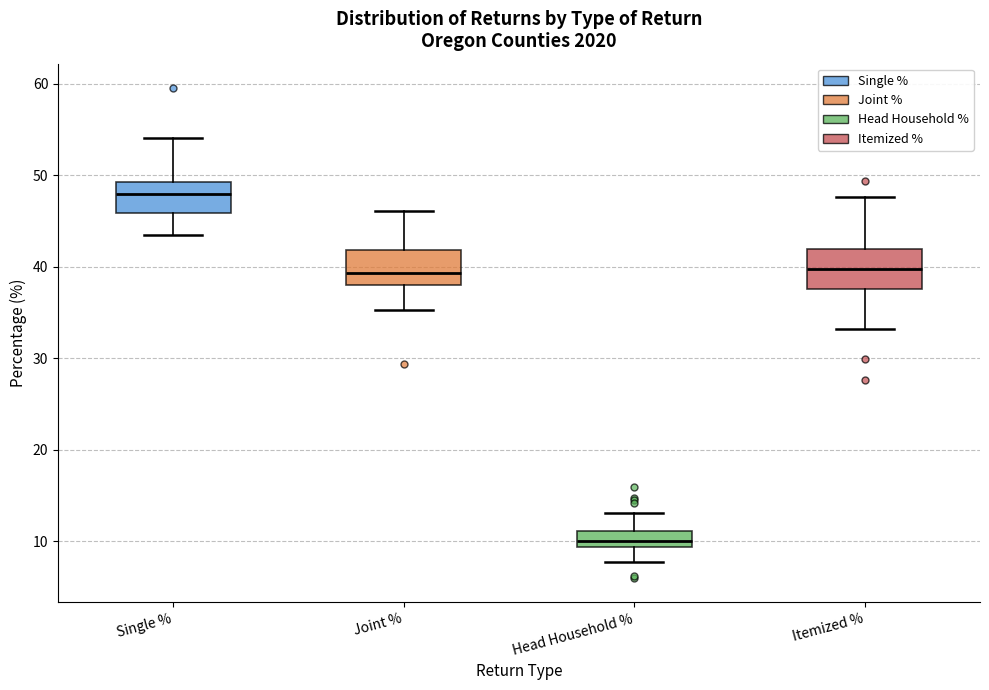

Where is the lower edge of the box for Head Household % on the y-axis? The values are not printed on the chart, so give them approximately, as read against the axis.

9